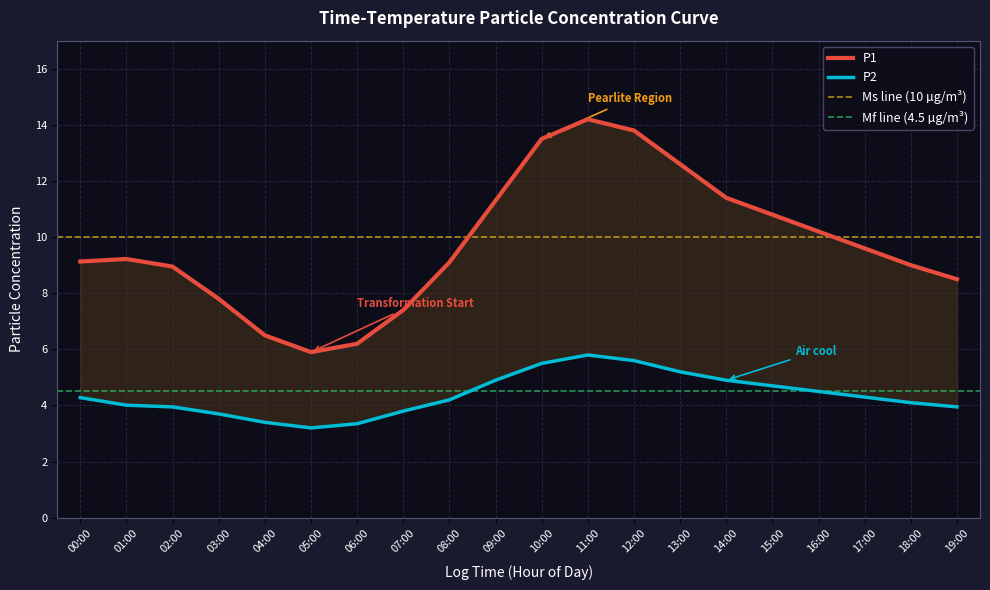

In P2, how many points are higher than both neighbors (excluding endpoints)?

1